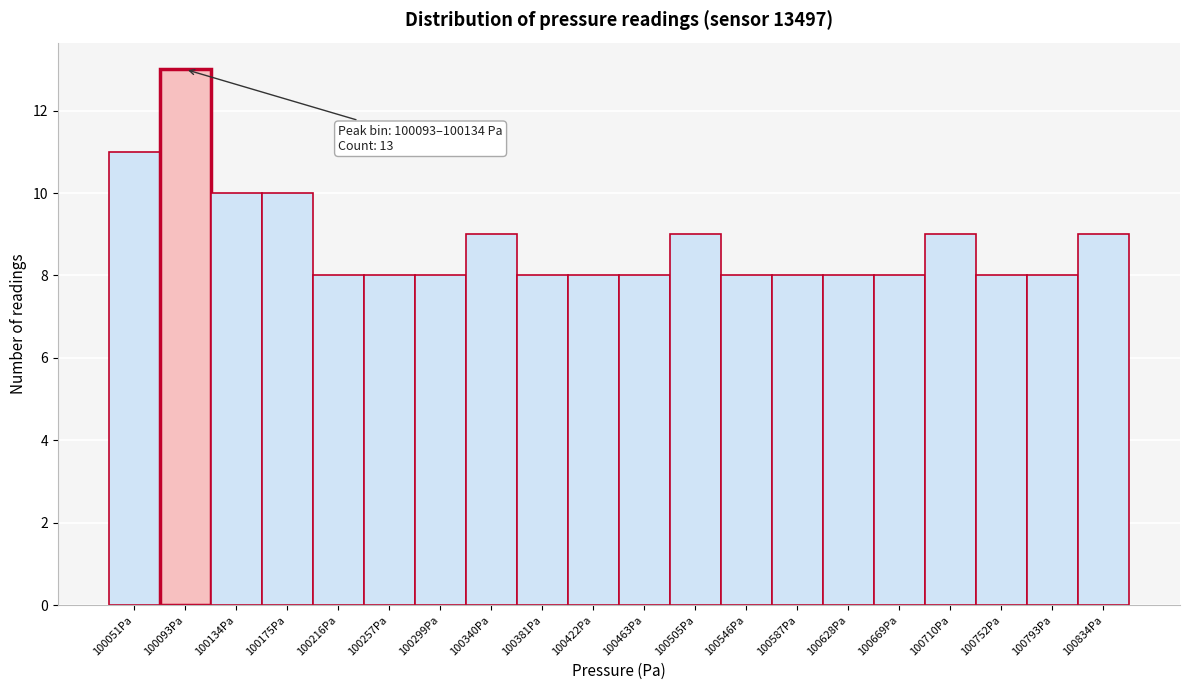

Reading left to right, transcribe all the data shown in this chart.

11	13	10	10	8	8	8	9	8	8	8	9	8	8	8	8	9	8	8	9